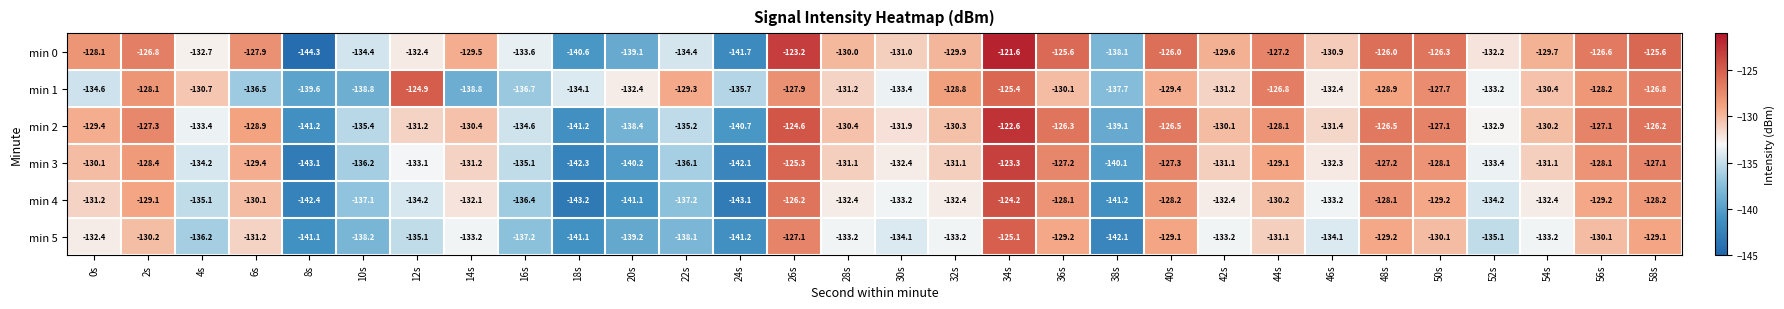

At which category is the sum across all series the highest?

34s